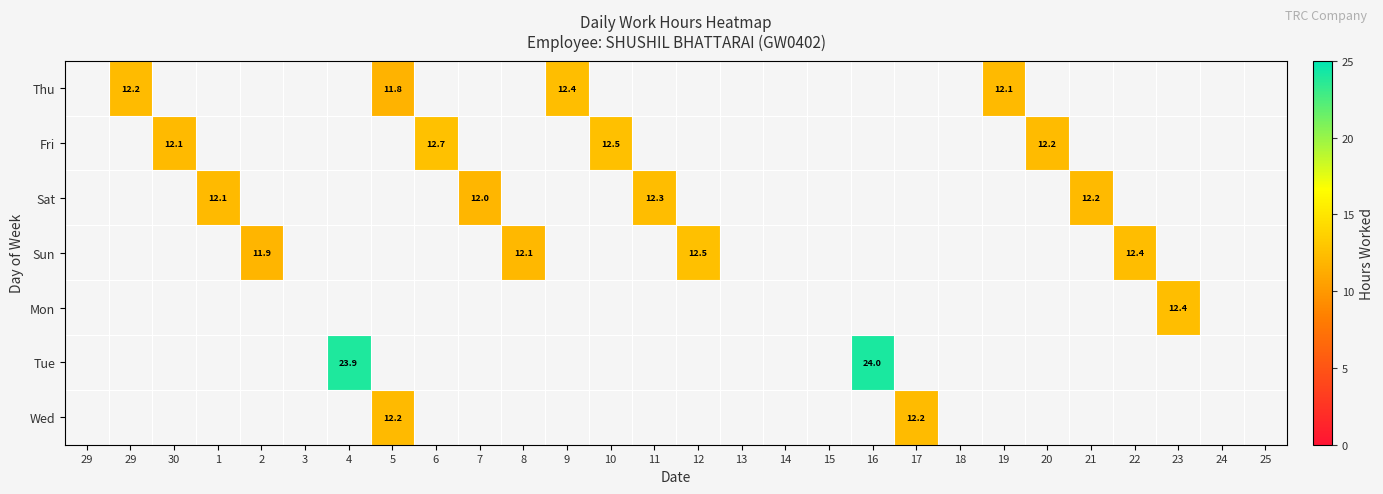

What is the greatest value displayed?

24.0